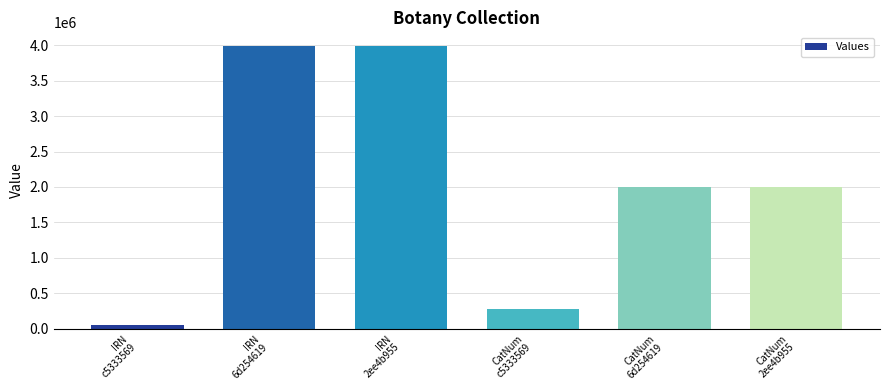

What is the sum of all values?

12283886